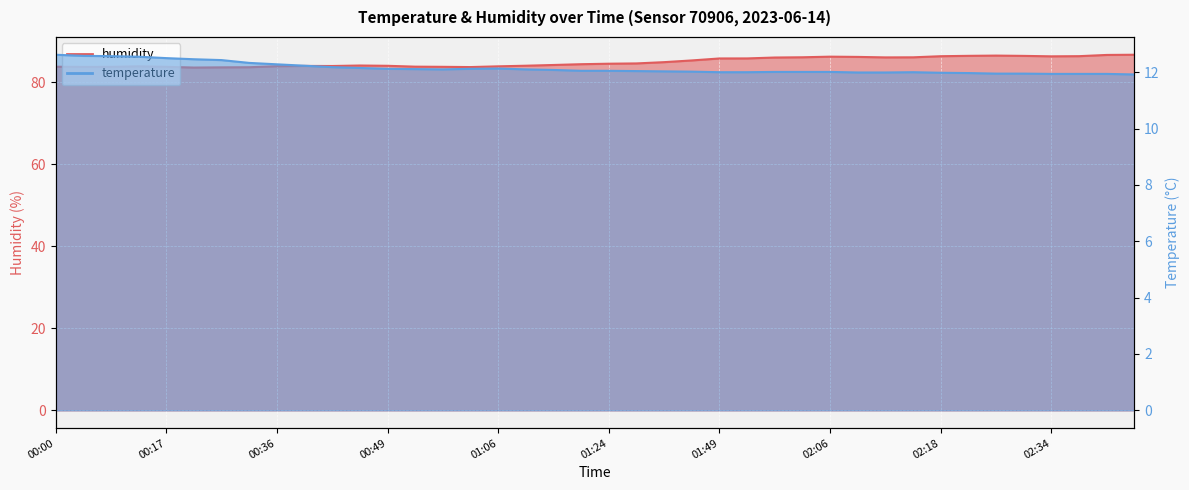

Reading right to left, what are all the values shown in this chart?

temperature: 02:44=11.9	02:41=11.9	02:38=11.9	02:34=11.9	02:31=11.9	02:28=11.9	02:25=12.0	02:18=12.0	02:15=12.0	02:12=12.0	02:09=12.0	02:06=12.0	02:02=12.0	01:59=12.0	01:52=12.0	01:49=12.0	01:42=12.0	01:35=12.0	01:28=12.0	01:24=12.1	01:18=12.1	01:14=12.1	01:10=12.1	01:06=12.1	00:59=12.1	00:56=12.1	00:52=12.1	00:49=12.1	00:46=12.2	00:42=12.2	00:39=12.2	00:36=12.3	00:33=12.3	00:23=12.4	00:20=12.5	00:17=12.5	00:10=12.6	00:07=12.6	00:04=12.6	00:00=12.6
humidity: 02:44=86.8	02:41=86.7	02:38=86.4	02:34=86.4	02:31=86.5	02:28=86.6	02:25=86.5	02:18=86.4	02:15=86.1	02:12=86.1	02:09=86.2	02:06=86.3	02:02=86.2	01:59=86.1	01:52=85.9	01:49=85.9	01:42=85.4	01:35=85.0	01:28=84.7	01:24=84.6	01:18=84.5	01:14=84.3	01:10=84.1	01:06=83.9	00:59=83.8	00:56=83.8	00:52=83.9	00:49=84.1	00:46=84.1	00:42=84.0	00:39=84.0	00:36=84.0	00:33=83.7	00:23=83.7	00:20=83.6	00:17=83.8	00:10=83.9	00:07=83.8	00:04=83.8	00:00=83.8